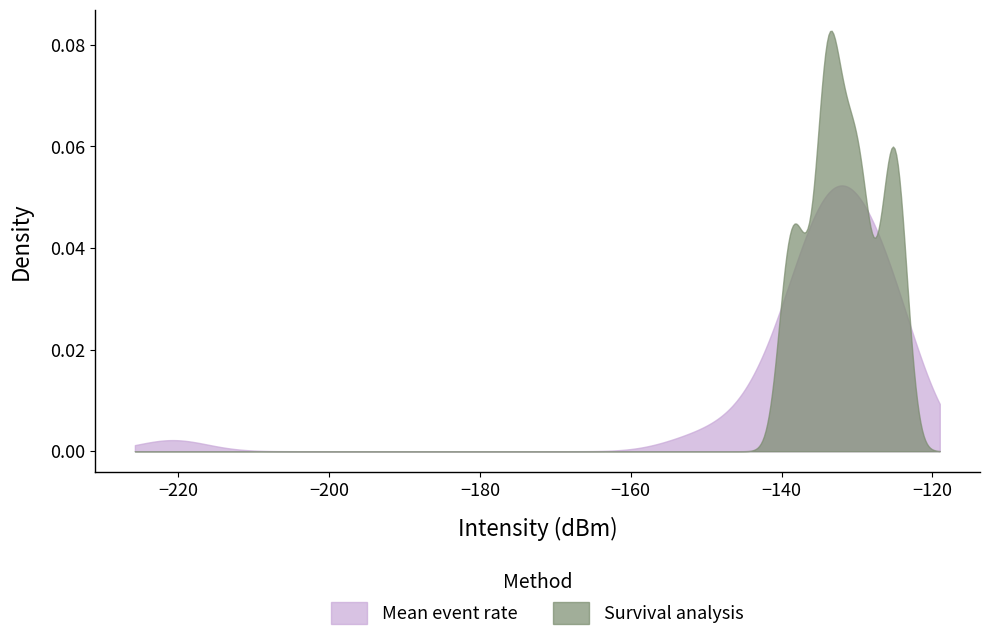

List the series in order of their peak value, lowest first.

Mean event rate, Survival analysis